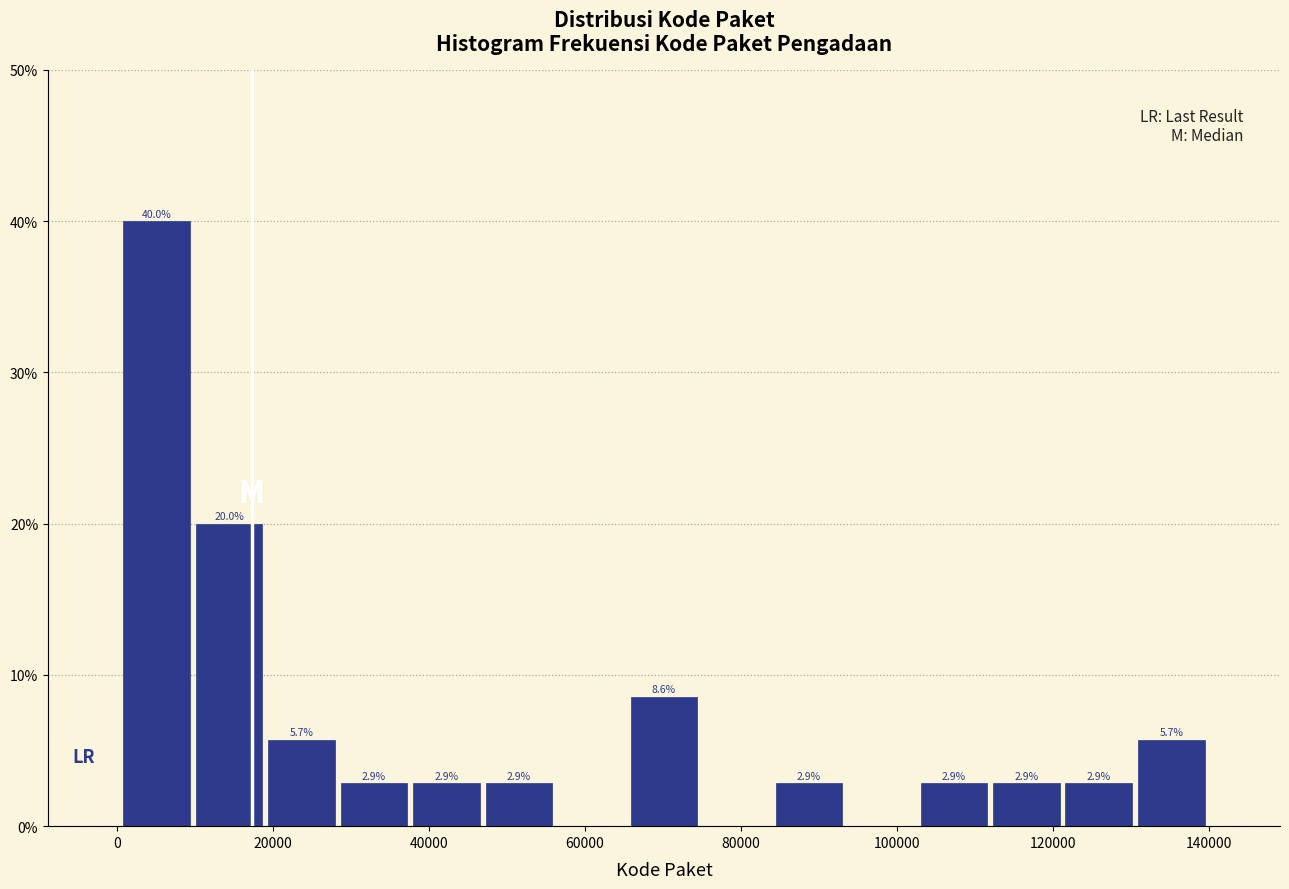

Which range on the x-axis has the tallest bar?

0 to 10000